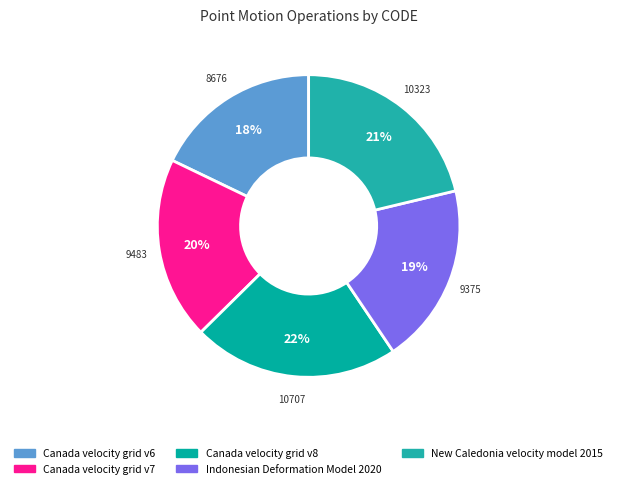

Is it true that Canada velocity grid v6 is 18% of the pie?

True